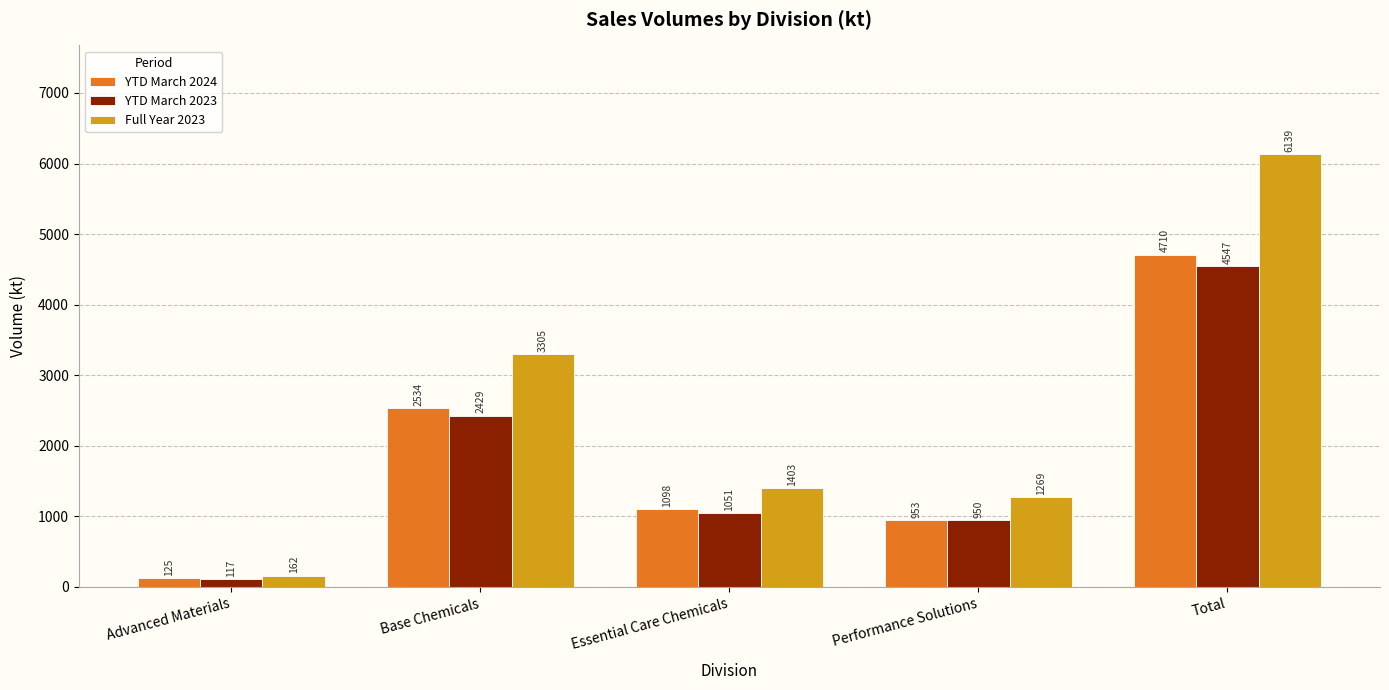

What value does the YTD March 2024 series have at Base Chemicals, to the nearest 10?

2530